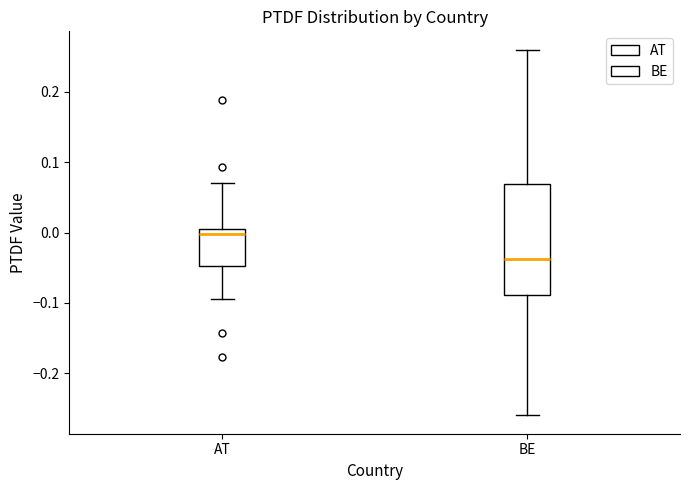

Reading left to right, transcribe this box plot: for each box, give where its median line is, the range the box spans, and where its two whiskers end, as read against the y-axis. The values are not printed on the chart, so give them approximately, as read against the axis.

AT: median 0.00 (just below the box's upper edge), box -0.05 to 0.00, whiskers -0.09 to 0.07
BE: median -0.04, box -0.09 to 0.07, whiskers -0.26 to 0.26